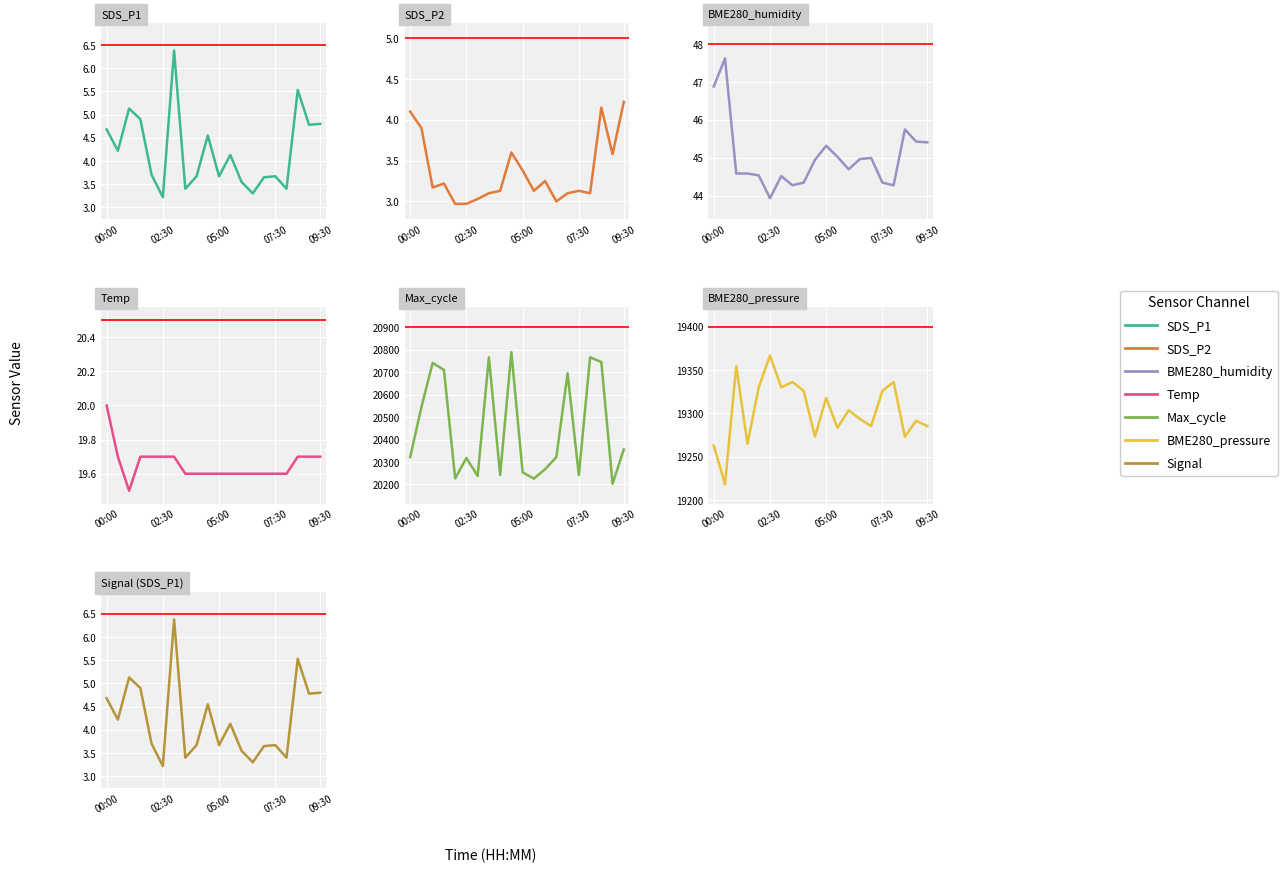

Which series has the largest total across all categories?

Max_cycle